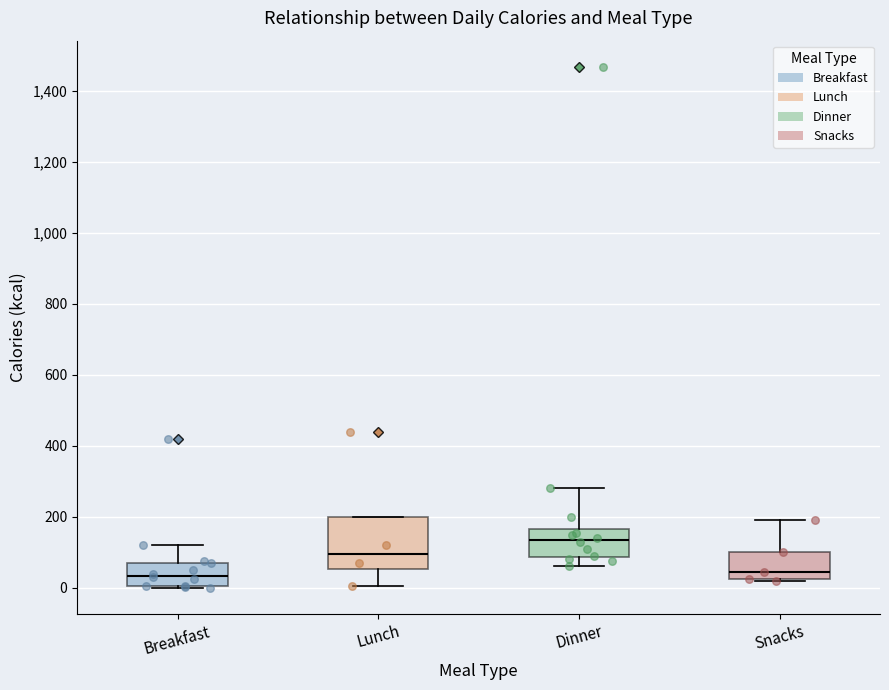

Reading left to right, transcribe this box plot: for each box, give where its median line is, the range the box spans, and where its two whiskers end, as read against the y-axis. The values are not printed on the chart, so give them approximately, as read against the axis.

Breakfast: median 40, box 0 to 80, whiskers 0 to 120
Lunch: median 100, box 60 to 200, whiskers 0 to 200
Dinner: median 140, box 80 to 160, whiskers 60 to 280
Snacks: median 40, box 20 to 100, whiskers 20 to 200